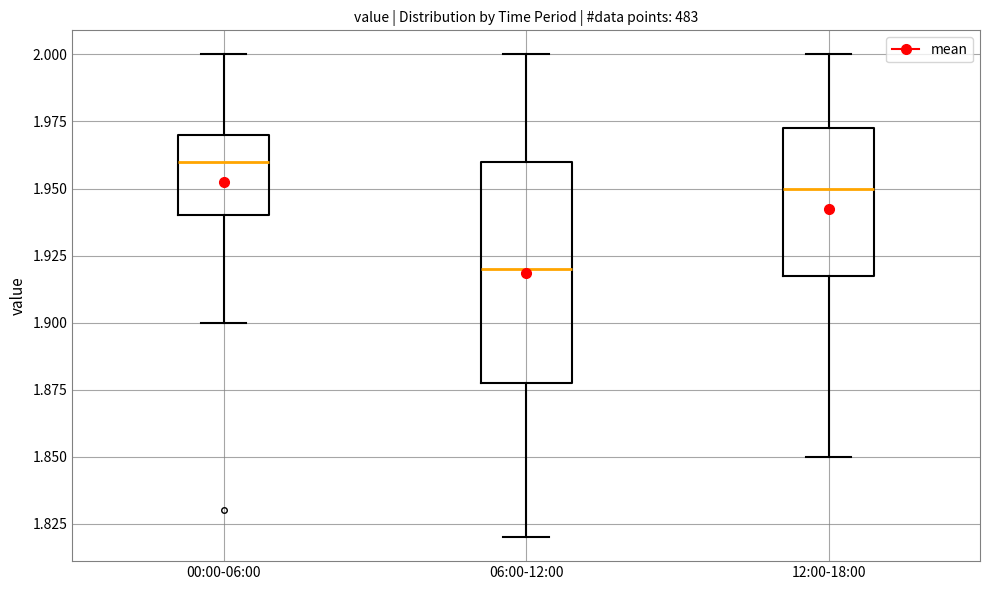

Which box is the tallest, from its lower edge to its upper edge?

06:00-12:00